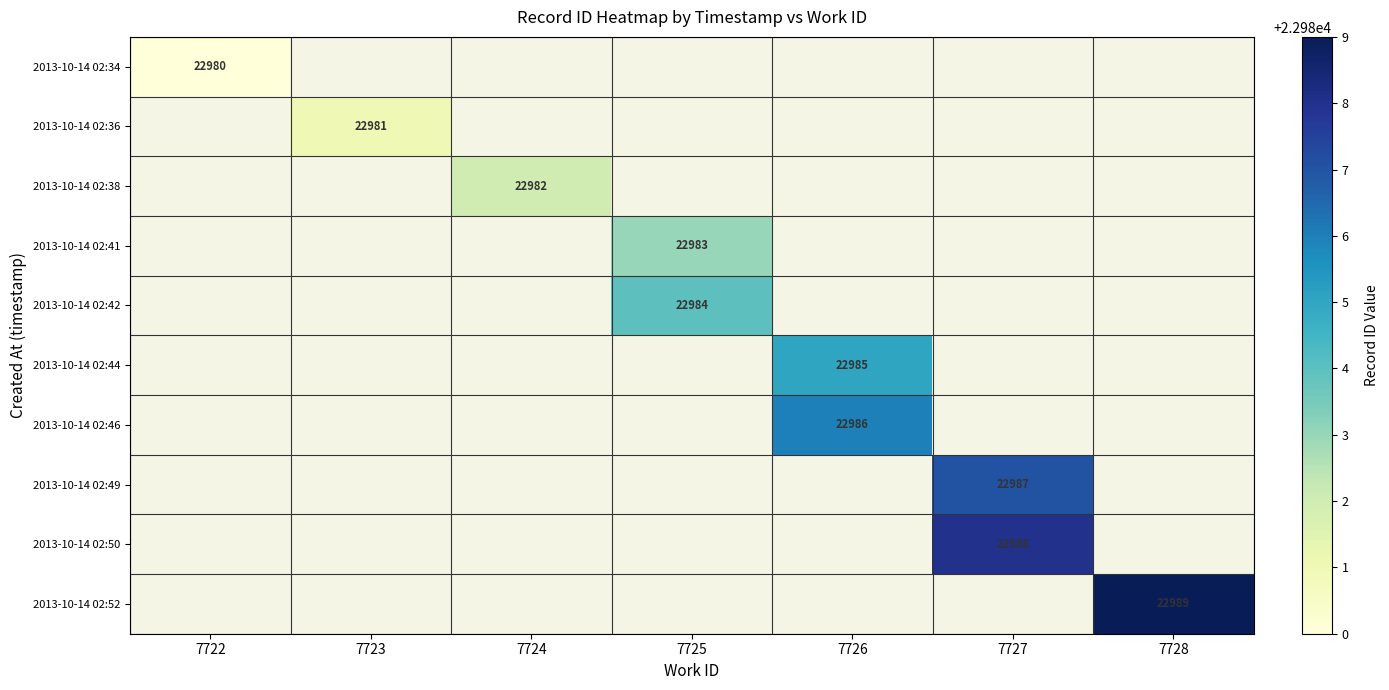

Is it true that 2013-10-14 02:50 equals 38361 at 7727?

False